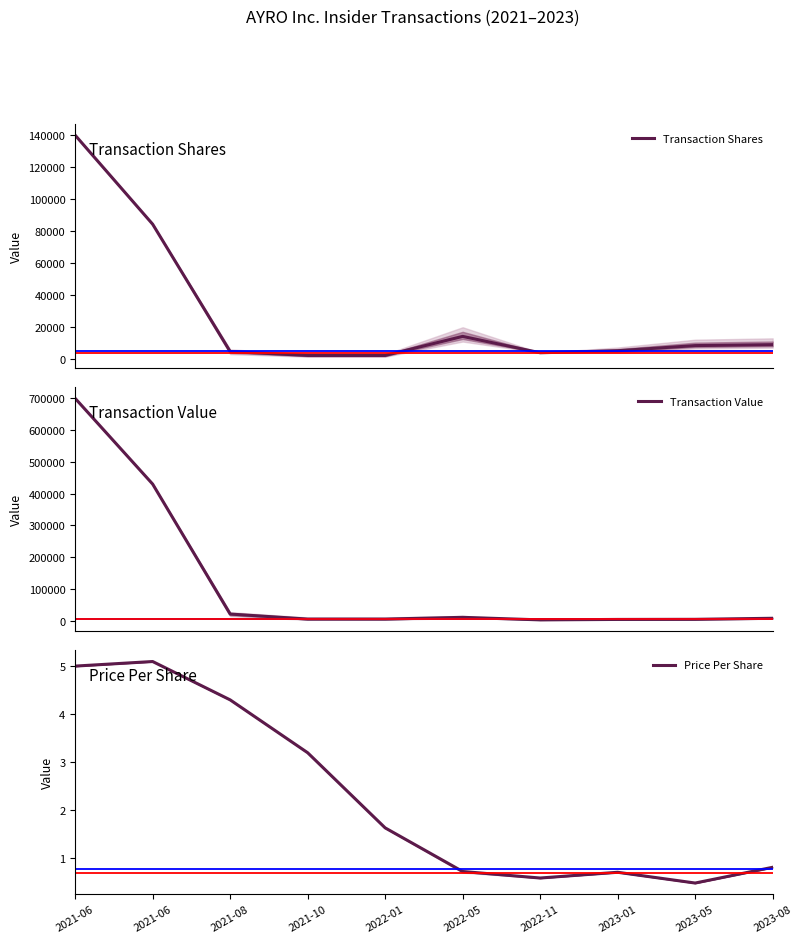

At how many categories does at least one series exceed 54652?

2